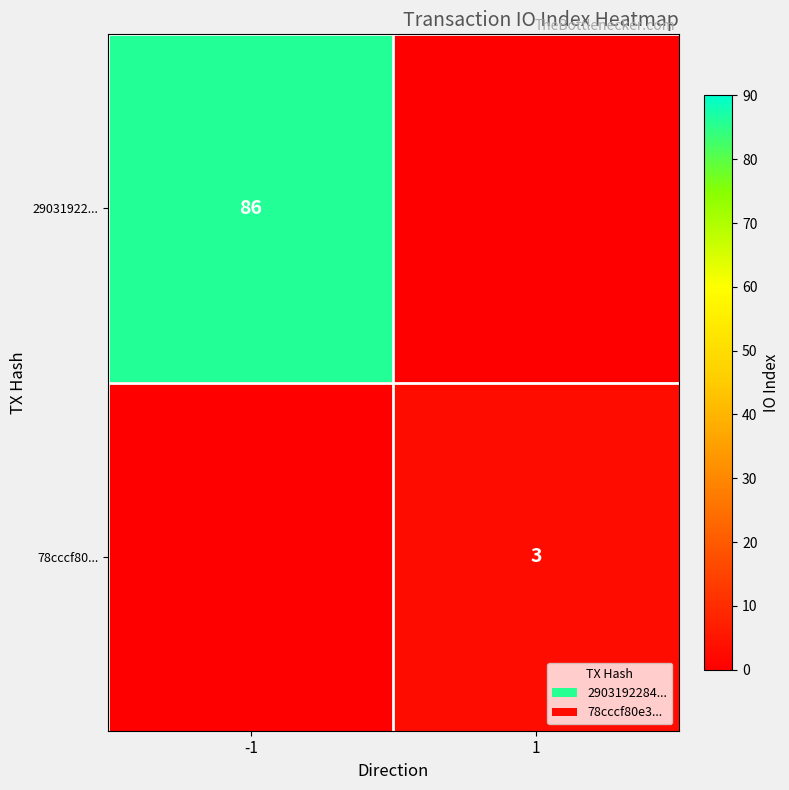

True or false: 29031922... has a value of 114 at -1.

False